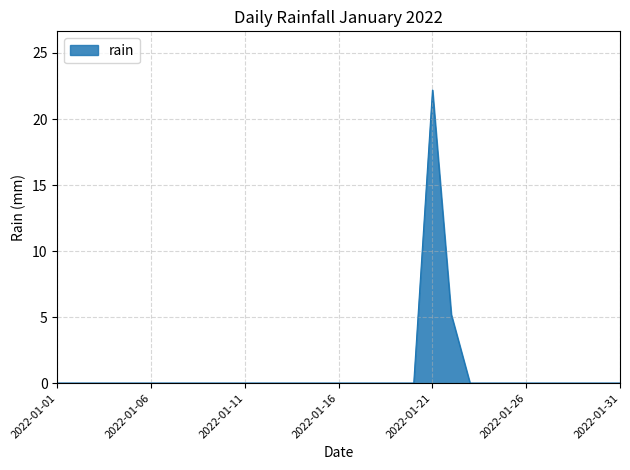

What is the sum of all values?

27.4